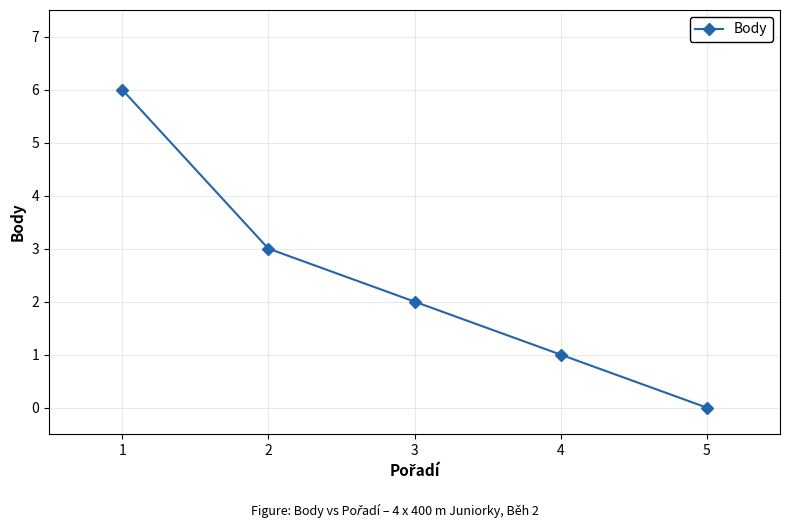

Reading left to right, what are all the values shown in this chart?

6	3	2	1	0